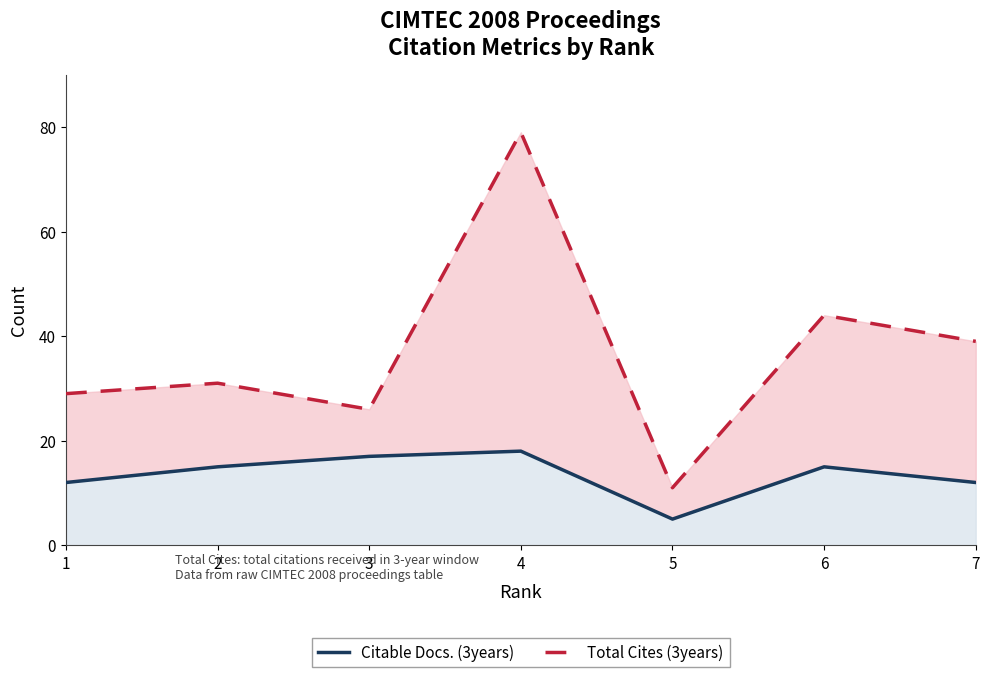

What is the value of the Citable Docs. (3years) point at the 3rd from the left?

17